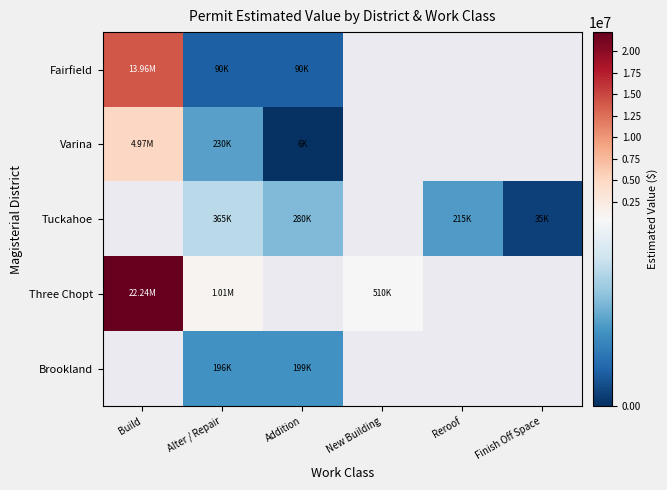

Which series has the widest spread of values?

Three Chopt